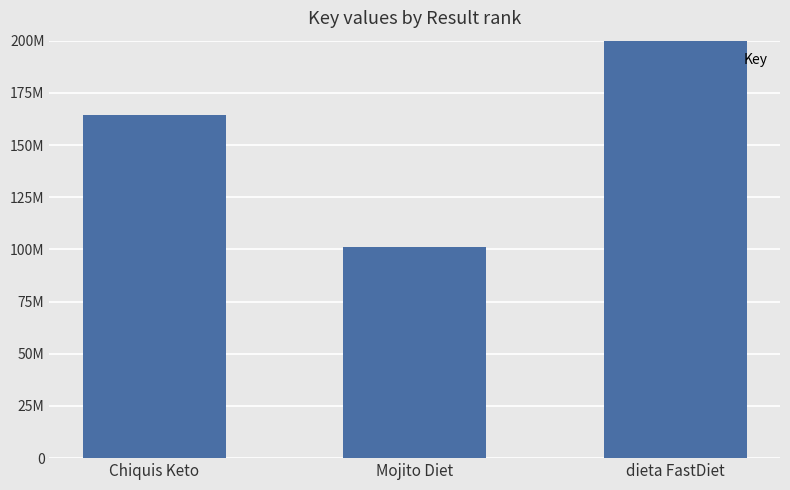

List the labels in order of value, largest first.

dieta FastDiet, Chiquis Keto, Mojito Diet